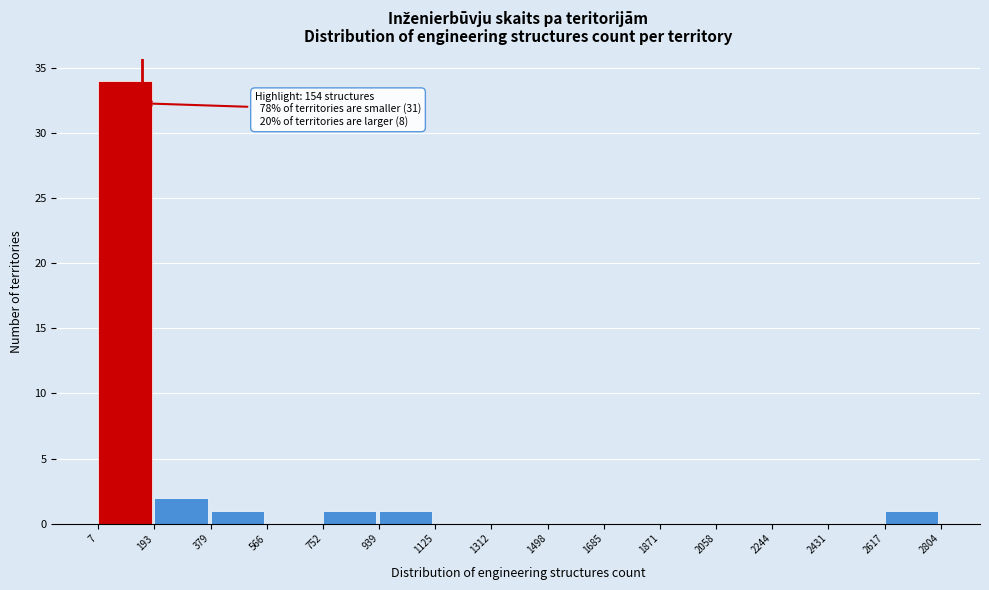

Over which range of the x-axis is the bar tallest?

7 to 193